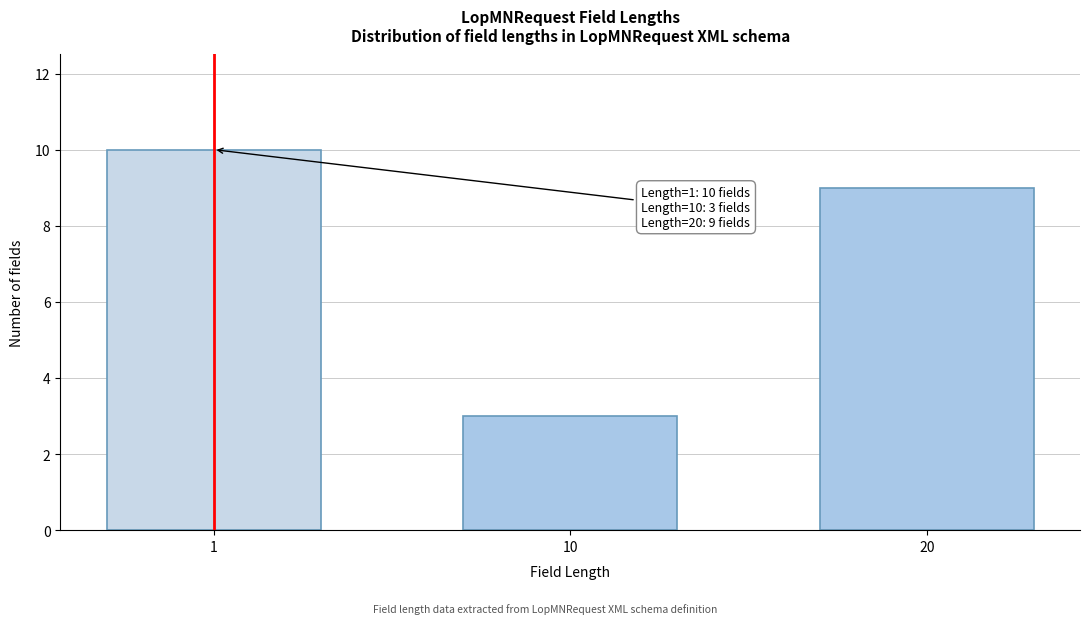

Reading left to right, extract all data points from this chart.

1=10	10=3	20=9